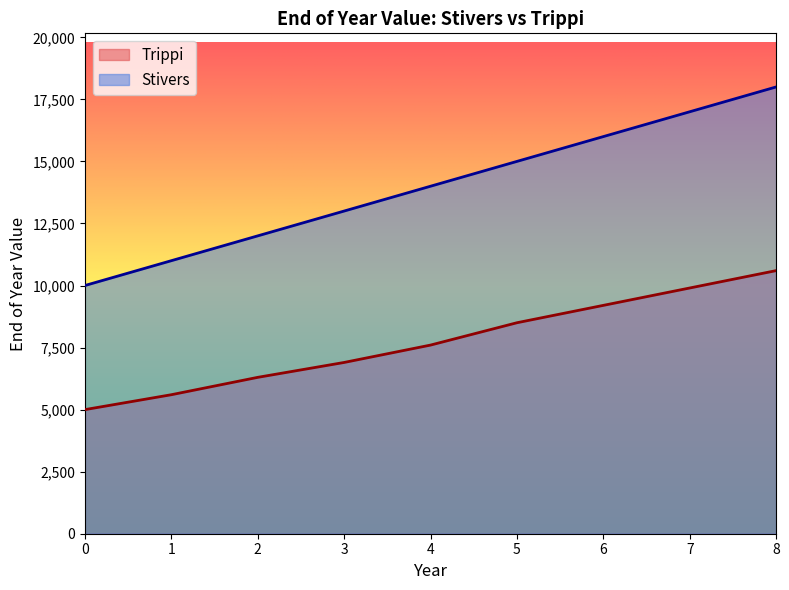

At 8, list the series in order from smallest to largest.

Trippi, Stivers